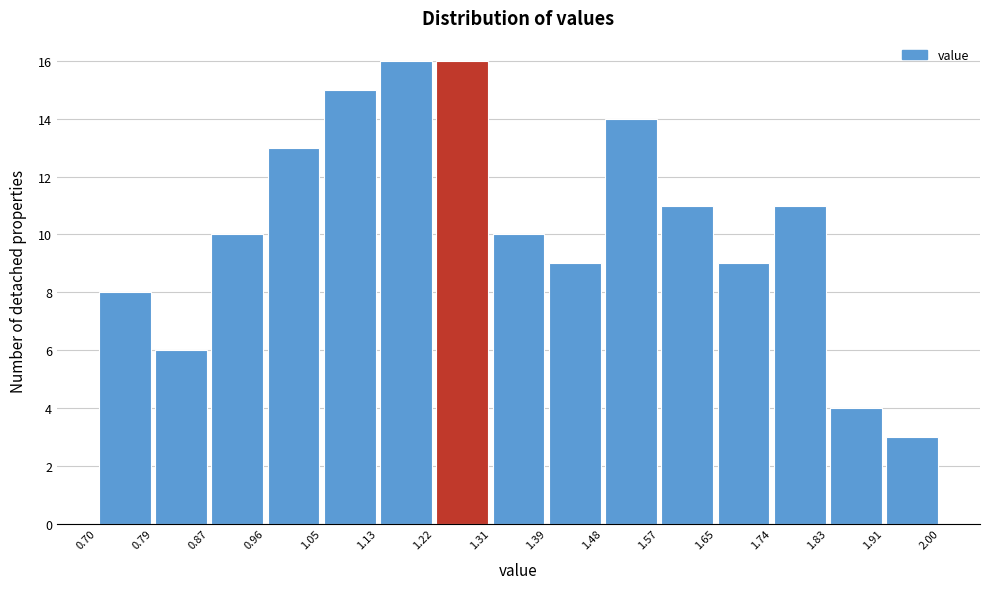

Reading left to right, list every bar in this chart as the range it spans on the x-axis followed by its height. The values are not printed on the chart, so give them approximately, as read against the axis.

0.70 to 0.79: 8
0.79 to 0.87: 6
0.87 to 0.96: 10
0.96 to 1.05: 13
1.05 to 1.13: 15
1.13 to 1.22: 16
1.22 to 1.31: 16
1.31 to 1.39: 10
1.39 to 1.48: 9
1.48 to 1.57: 14
1.57 to 1.65: 11
1.65 to 1.74: 9
1.74 to 1.83: 11
1.83 to 1.91: 4
1.91 to 2.00: 3